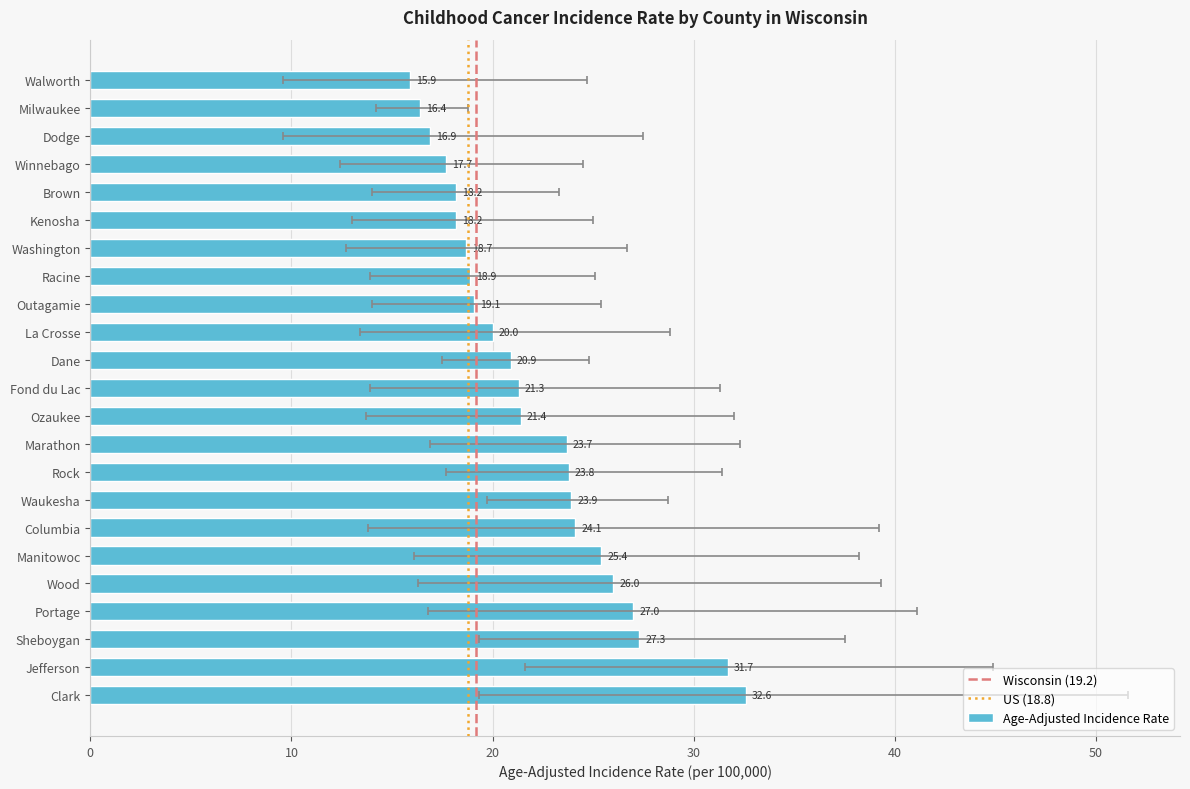

At which label does Lower 95% CI reach its peak?

Jefferson